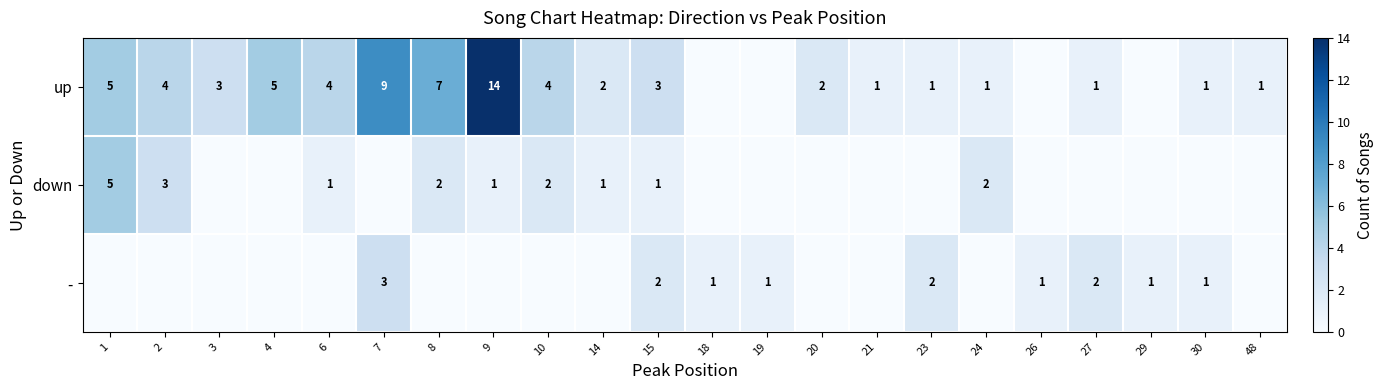

What is the sum of the up values at 24 and 6?

5